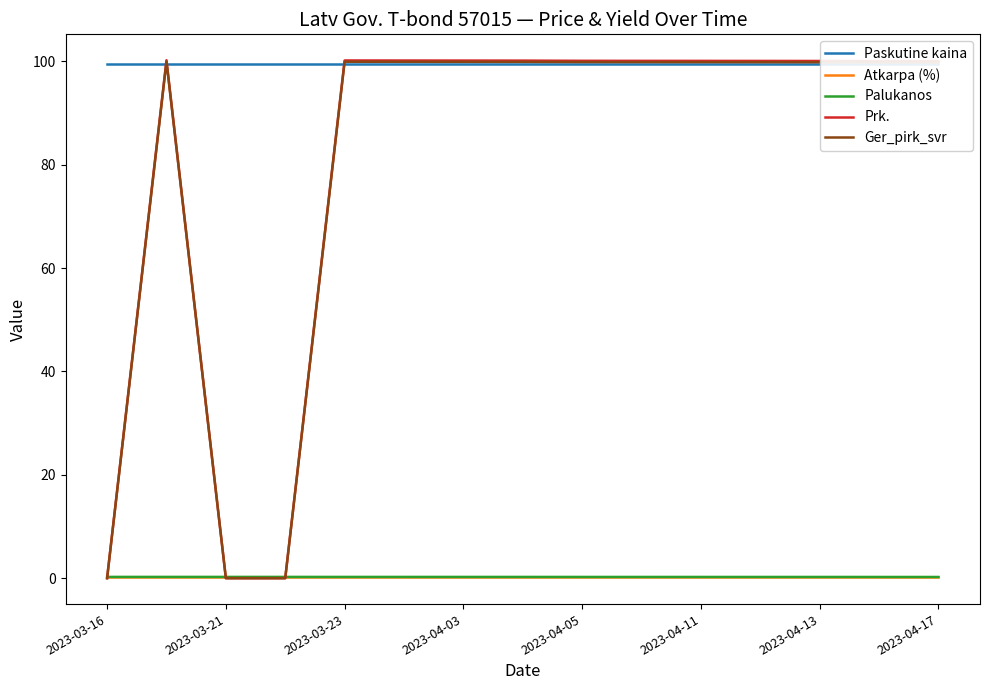

How many times do Atkarpa (%) and Prk. cross each other?

3